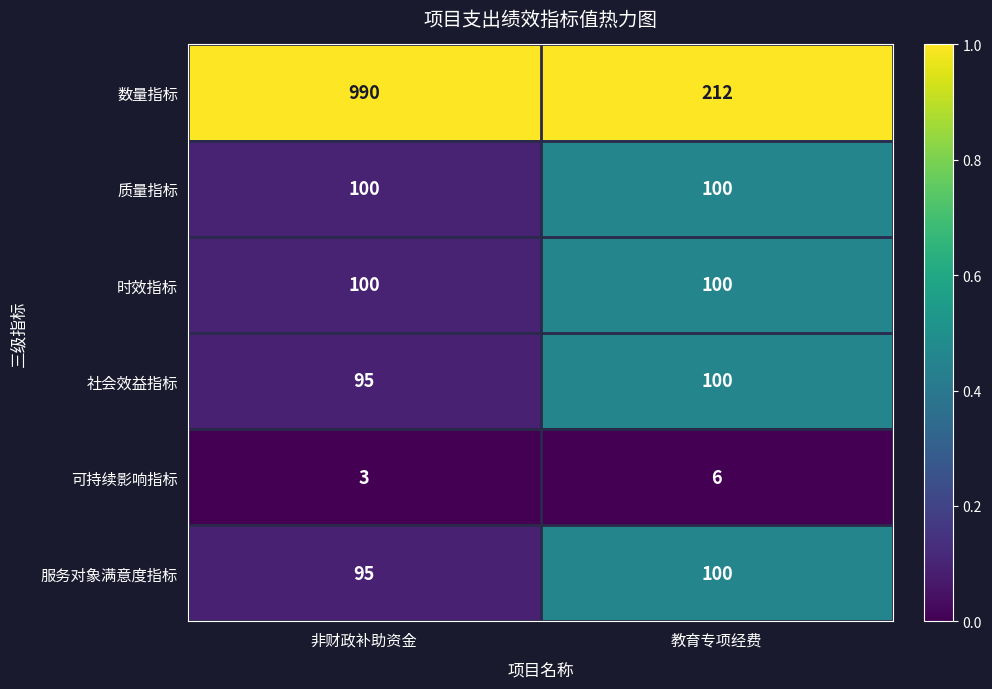

At which category is the sum across all series the highest?

非财政补助资金